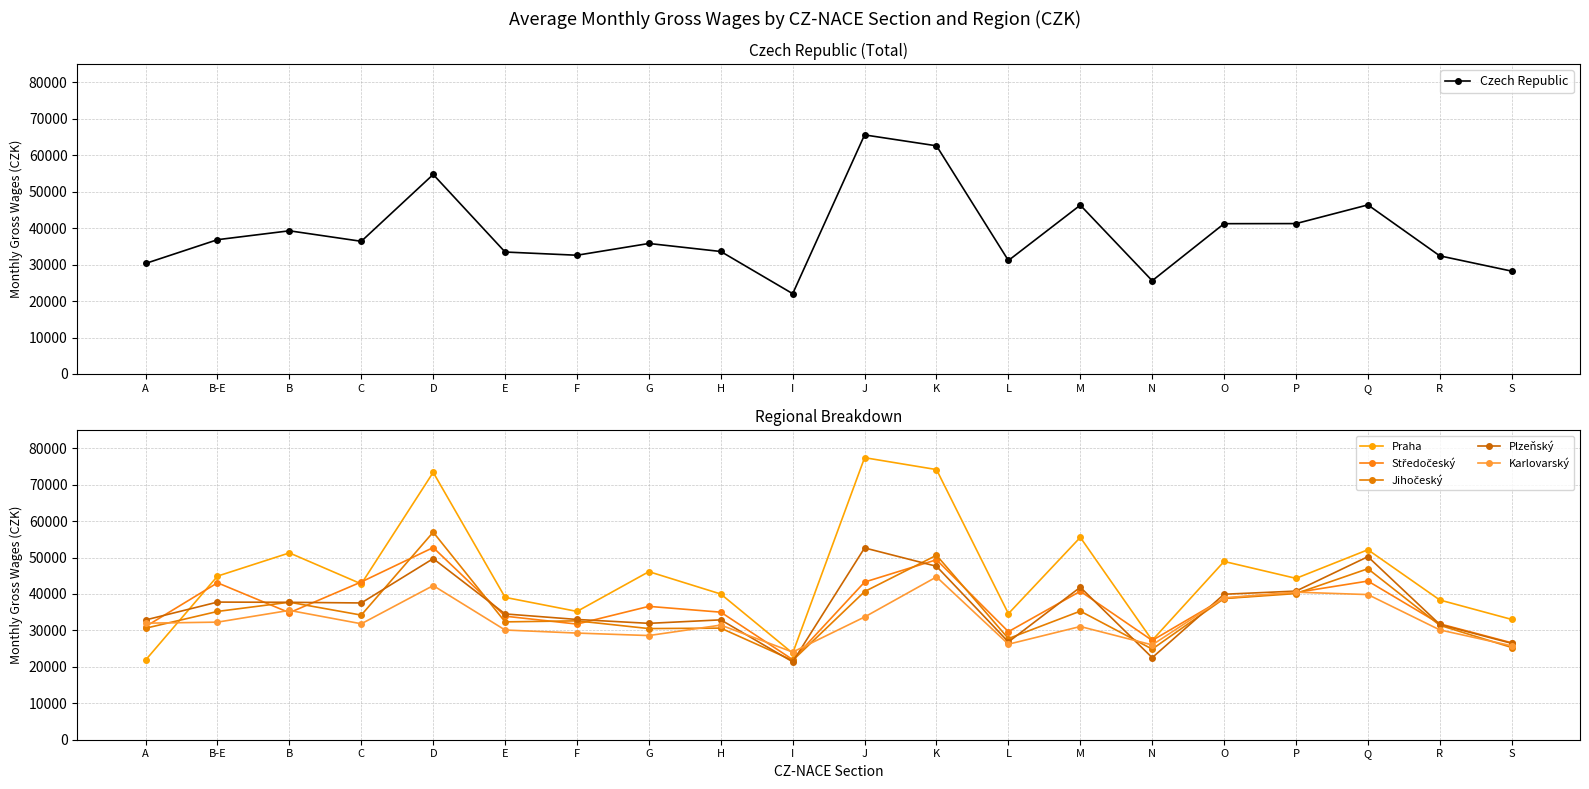

What is the difference between the maximum and second lowest values in the Středočeský series?

26136